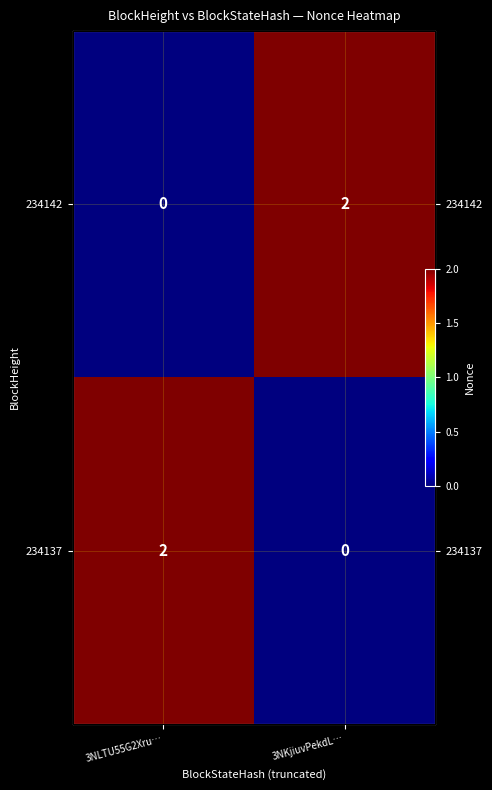

At which label is 234137 closest to 1?

3NLTU55G2Xru…